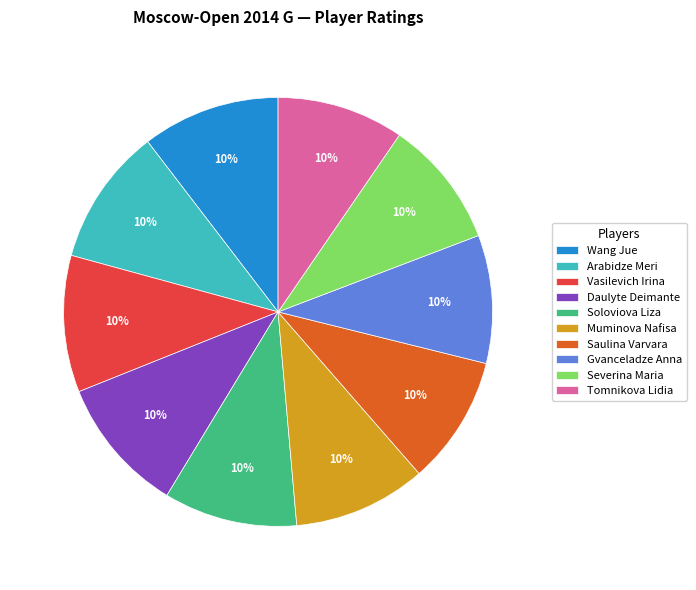

To the nearest percent, what is the combined percentage of Wang Jue and Tomnikova Lidia?

20%